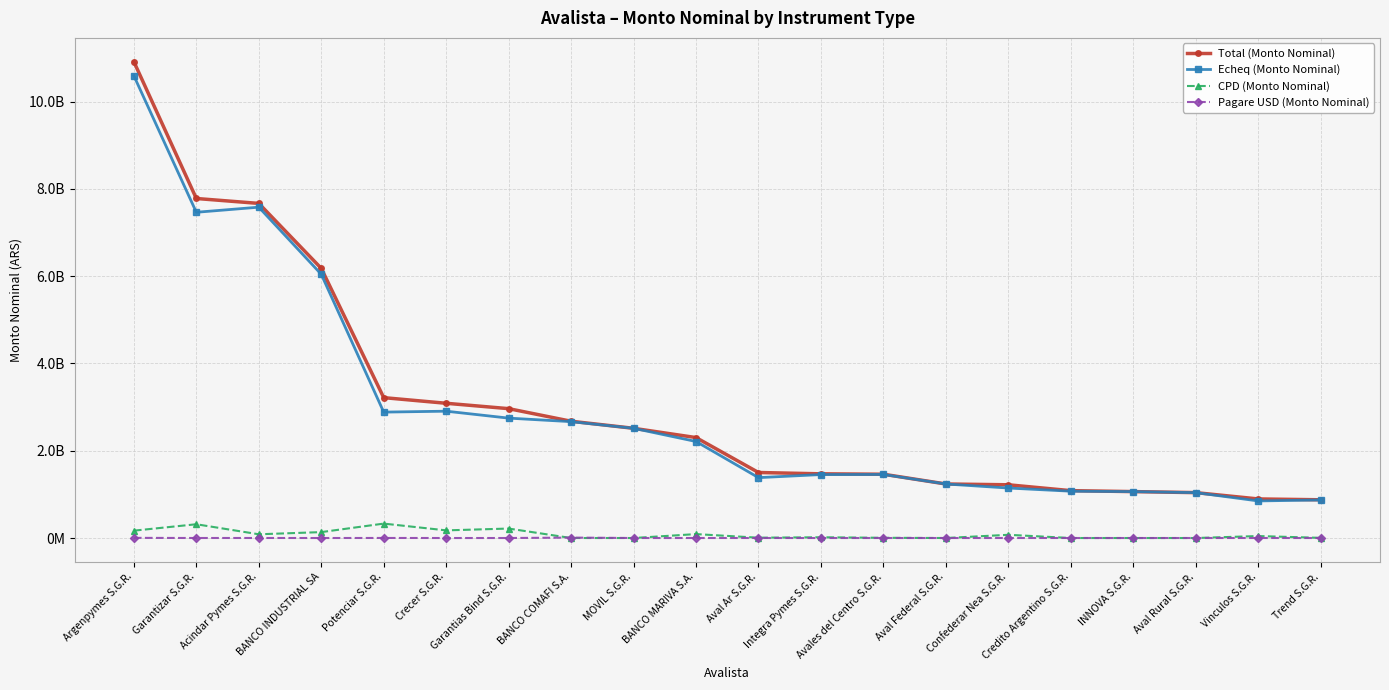

At Acindar Pymes S.G.R., list the series in order from smallest to largest.

Pagare USD (Monto Nominal), CPD (Monto Nominal), Echeq (Monto Nominal), Total (Monto Nominal)